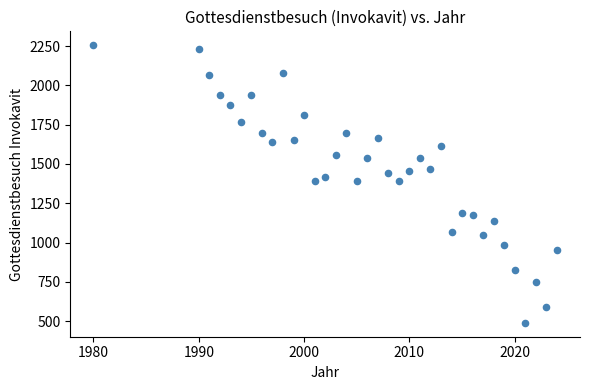

What is the range of Y values (max minus min)?

1767